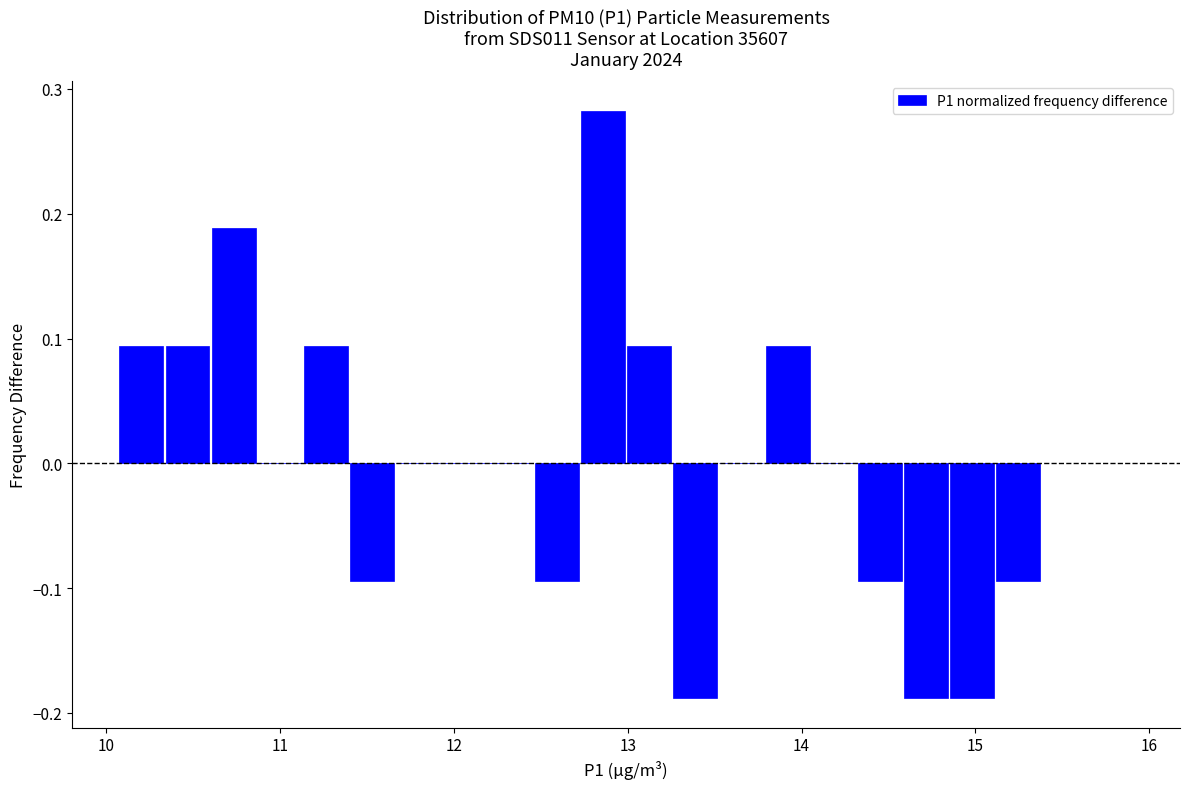

Read against the x-axis, roughly where is the centre of the tallest bar?

12.9